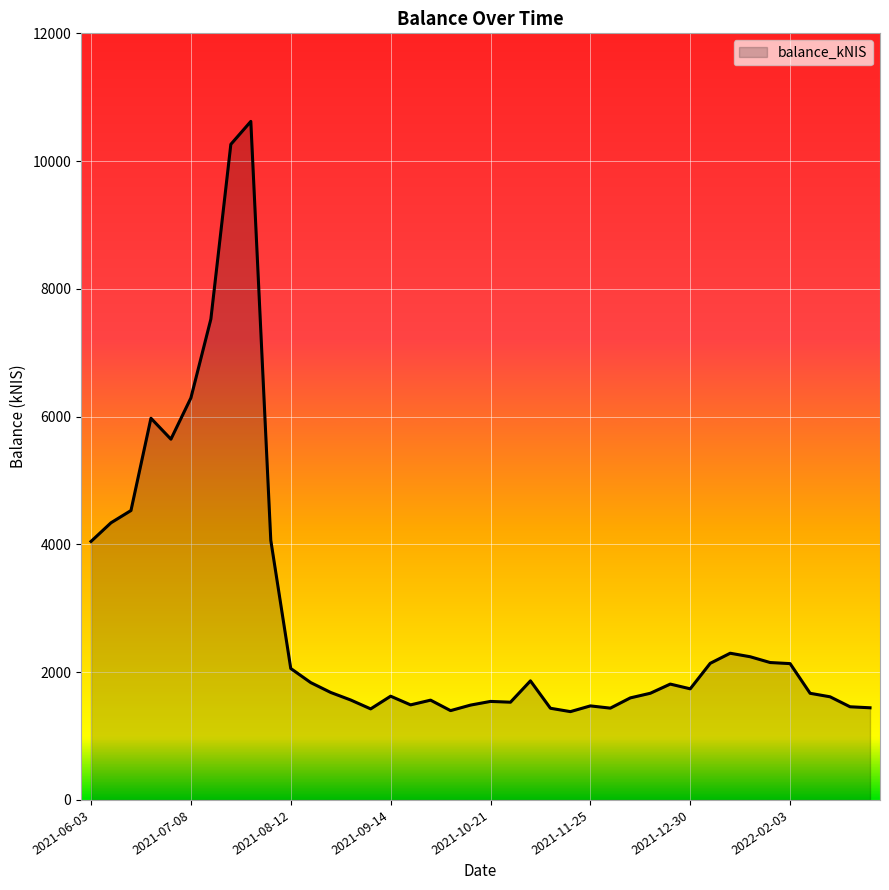

What is the maximum value shown in the chart?

10621.2